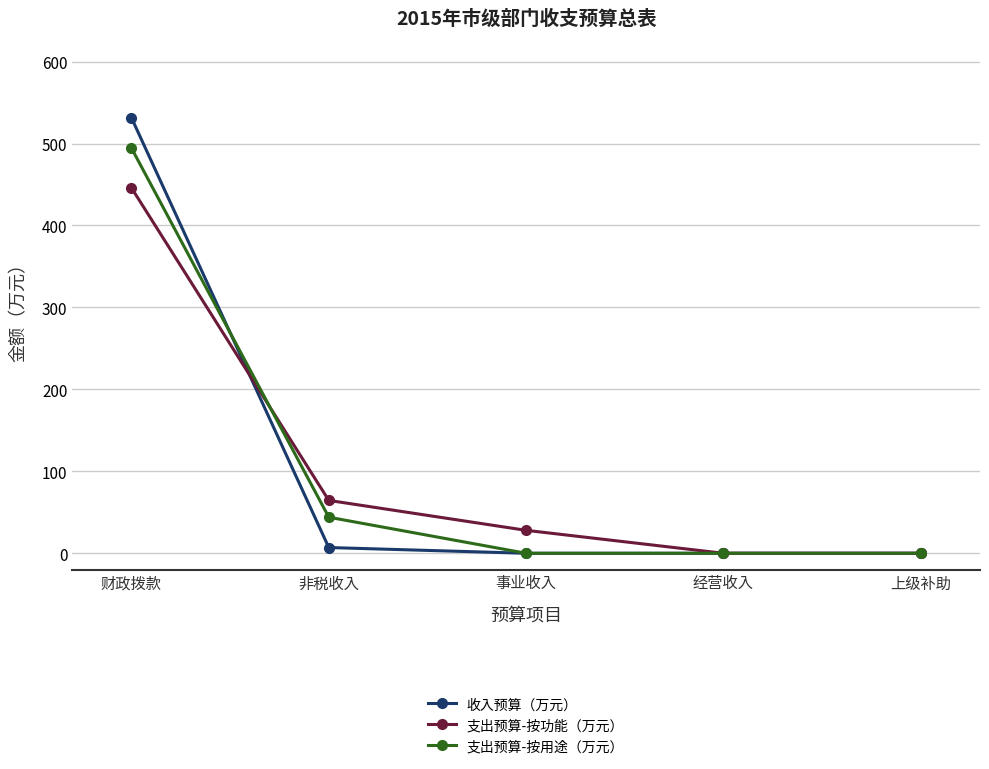

Is this an area chart (filled region under the line)?

No